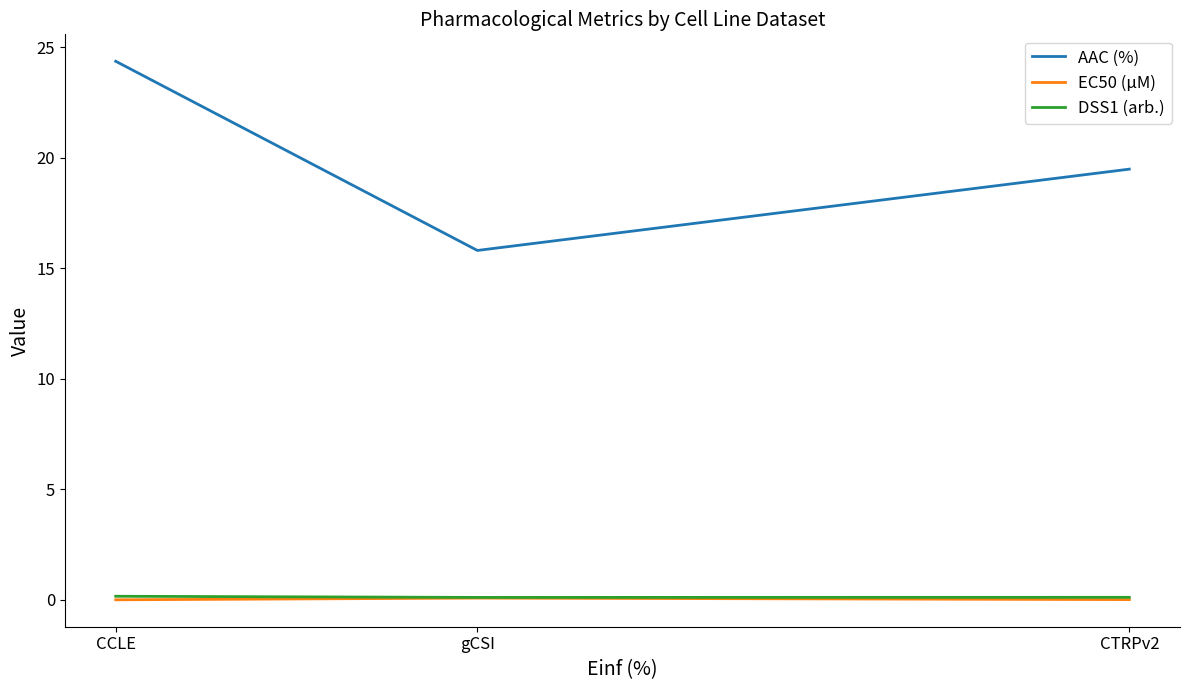

True or false: AAC (%) has a value of 5.1 at CCLE.

False